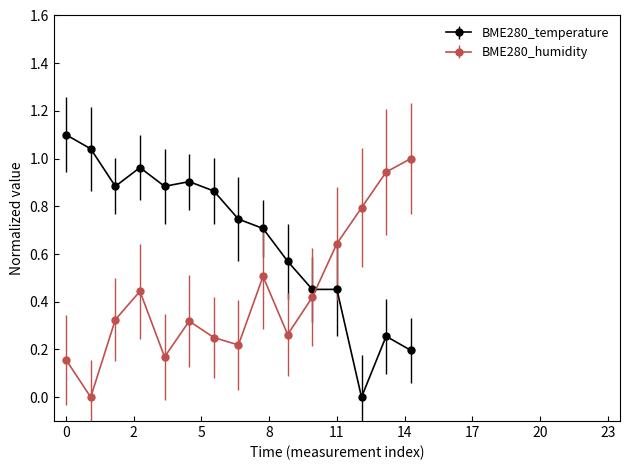

What is the maximum value shown in the chart?

1.1